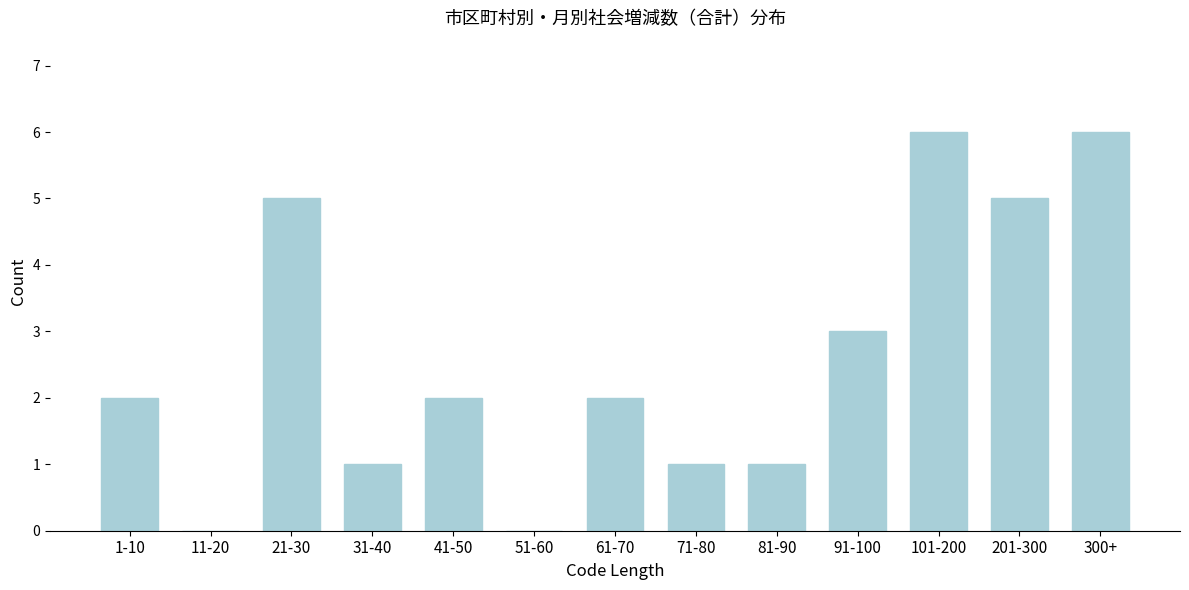

Reading left to right, extract all data points from this chart.

1-10=2	11-20=0	21-30=5	31-40=1	41-50=2	51-60=0	61-70=2	71-80=1	81-90=1	91-100=3	101-200=6	201-300=5	300+=6